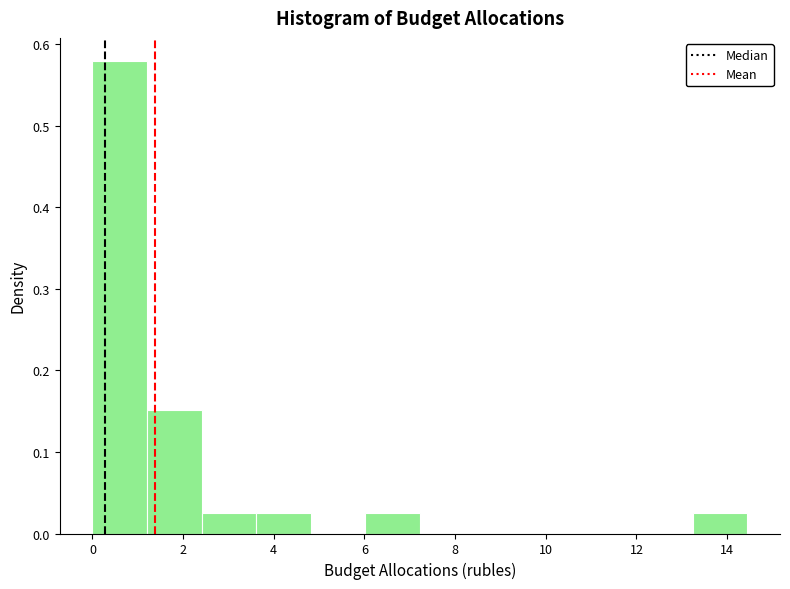

Reading left to right, list every bar in this chart as the range it spans on the x-axis followed by its height. Neither the bar edges nor the heights are printed on the chart, so give them approximately, as read against the axes.

0.0 to 1.2: 0.58
1.2 to 2.4: 0.15
2.4 to 3.6: 0.03
3.6 to 4.8: 0.03
4.8 to 6.0: 0
6.0 to 7.2: 0.03
7.2 to 8.4: 0
8.4 to 9.6: 0
9.6 to 10.8: 0
10.8 to 12.0: 0
12.0 to 13.2: 0
13.2 to 14.4: 0.03